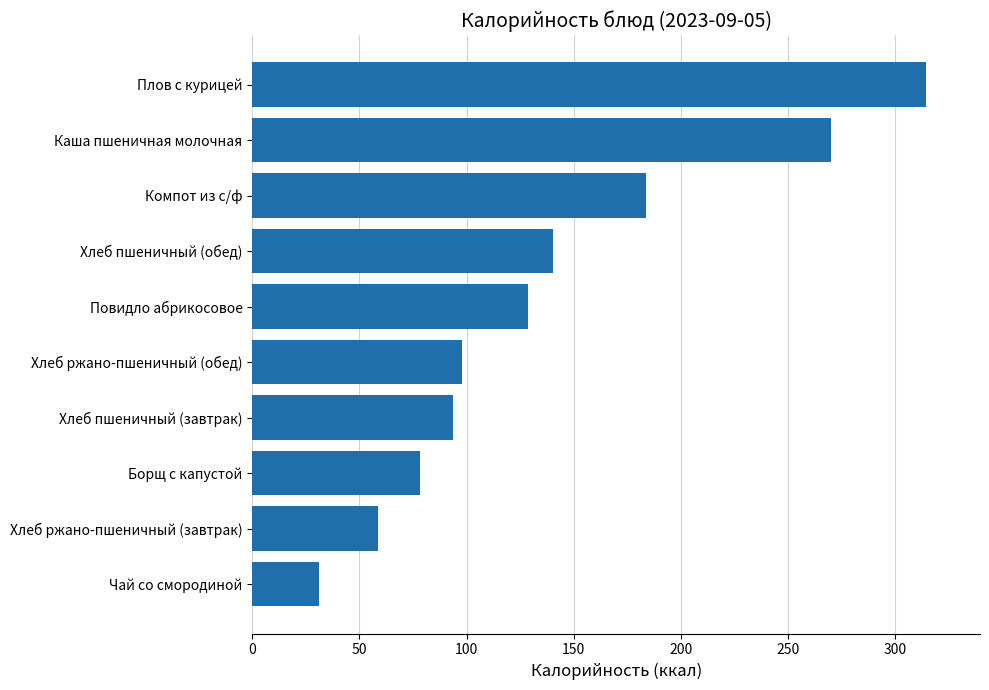

Rank the categories by value from lowest to highest.

Чай со смородиной, Хлеб ржано-пшеничный (завтрак), Борщ с капустой, Хлеб пшеничный (завтрак), Хлеб ржано-пшеничный (обед), Повидло абрикосовое, Хлеб пшеничный (обед), Компот из с/ф, Каша пшеничная молочная, Плов с курицей